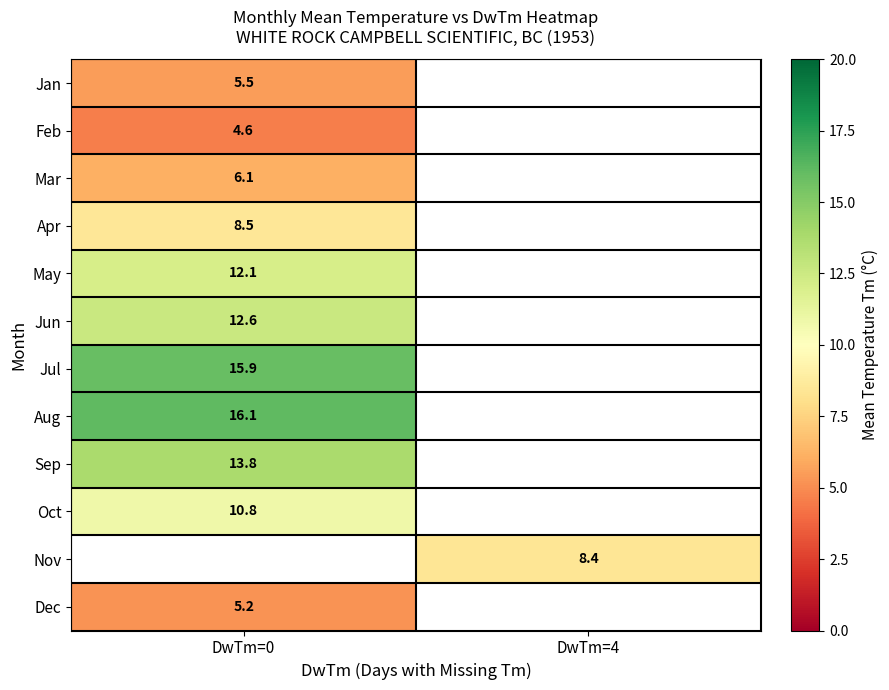

What is the minimum value shown in the chart?

4.6